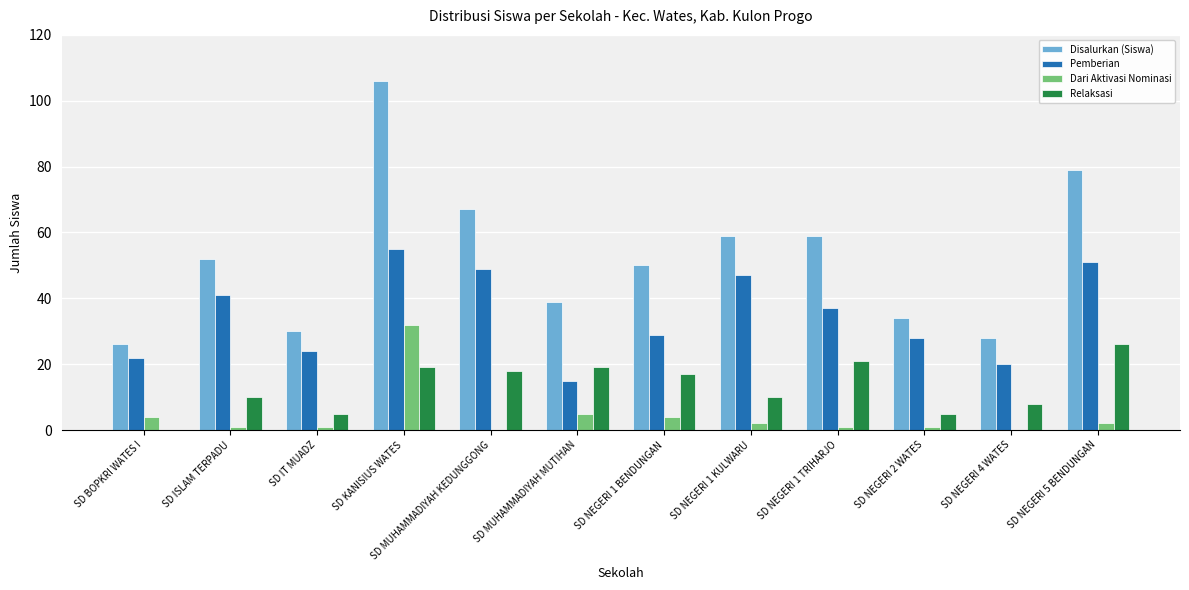

What are all the series names shown in the legend?

Disalurkan (Siswa), Pemberian, Dari Aktivasi Nominasi, Relaksasi